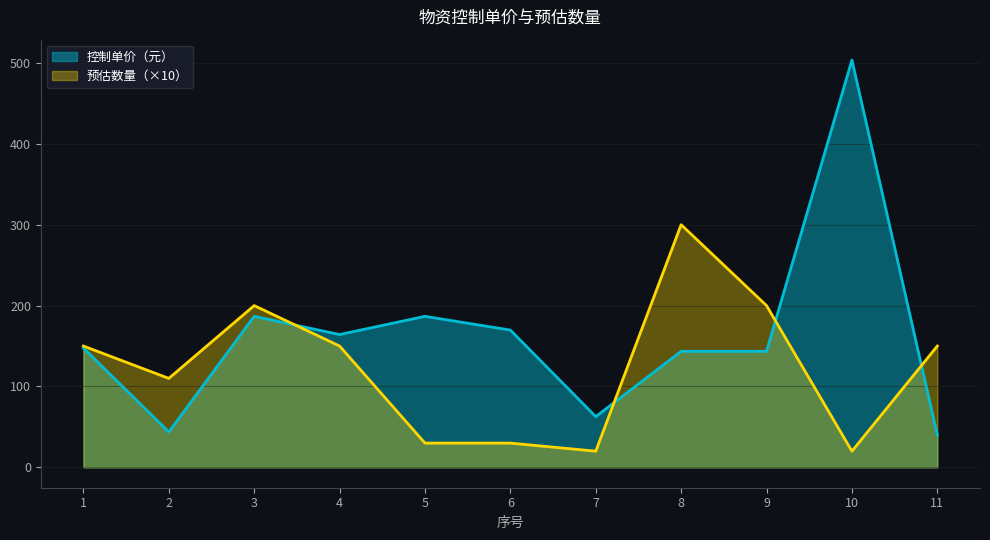

Rank the series by their average value, from highest to lowest.

控制单价（元）, 预估数量（×10）